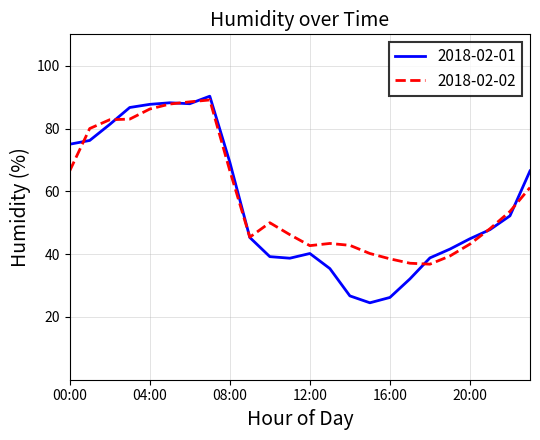

Rank the series by their maximum value, from highest to lowest.

2018-02-01, 2018-02-02